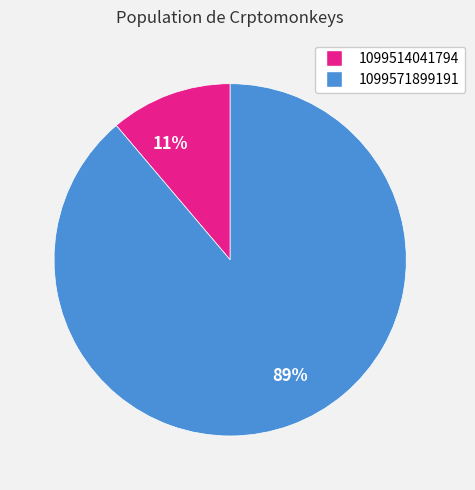

Count the number of slices in the pie.

2